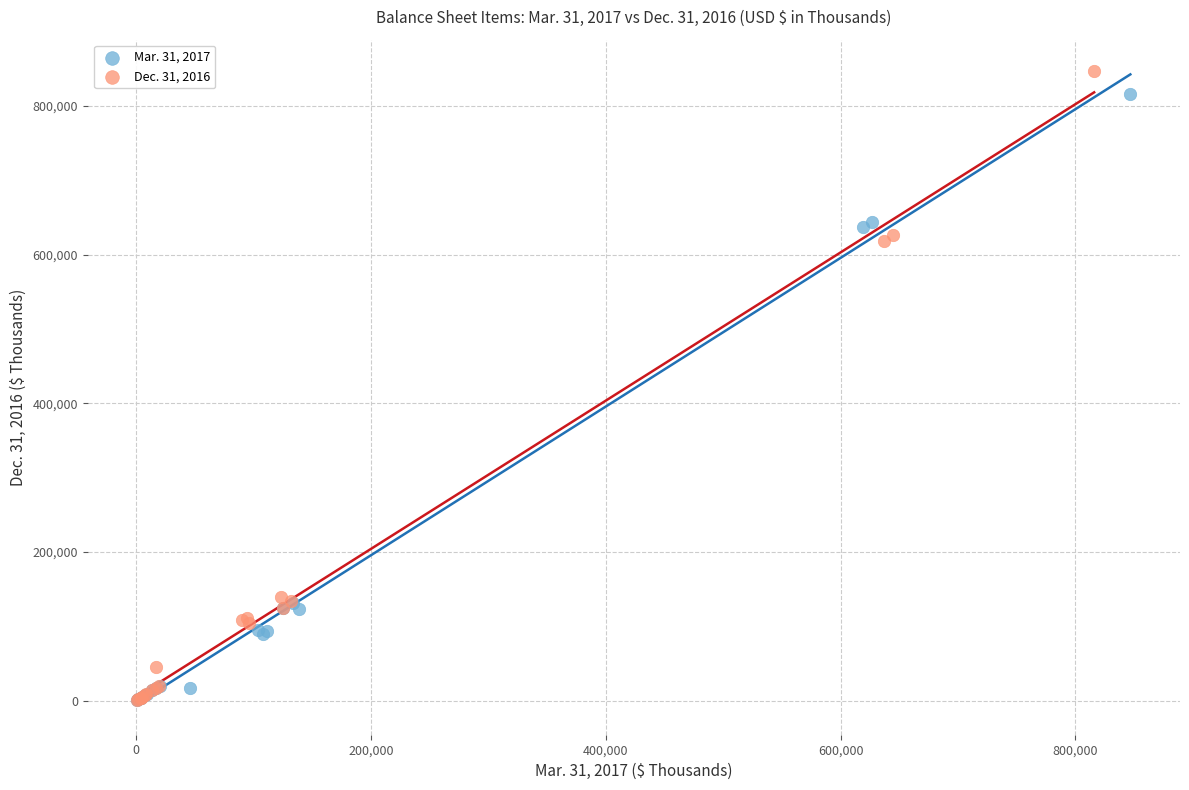

Which series has the widest spread of Y values?

Dec. 31, 2016